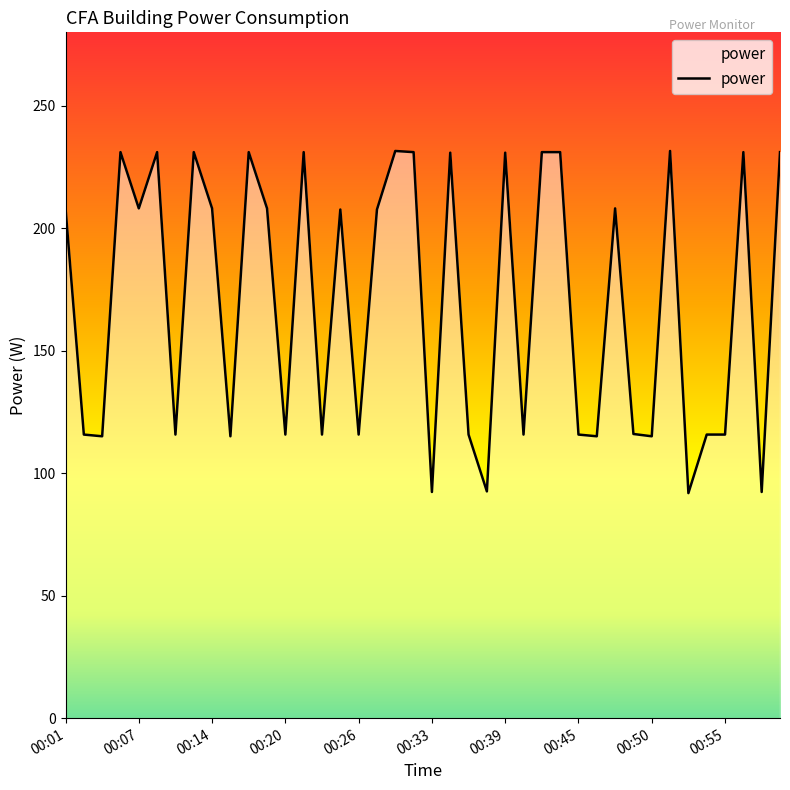

What is the smallest value displayed?

91.9